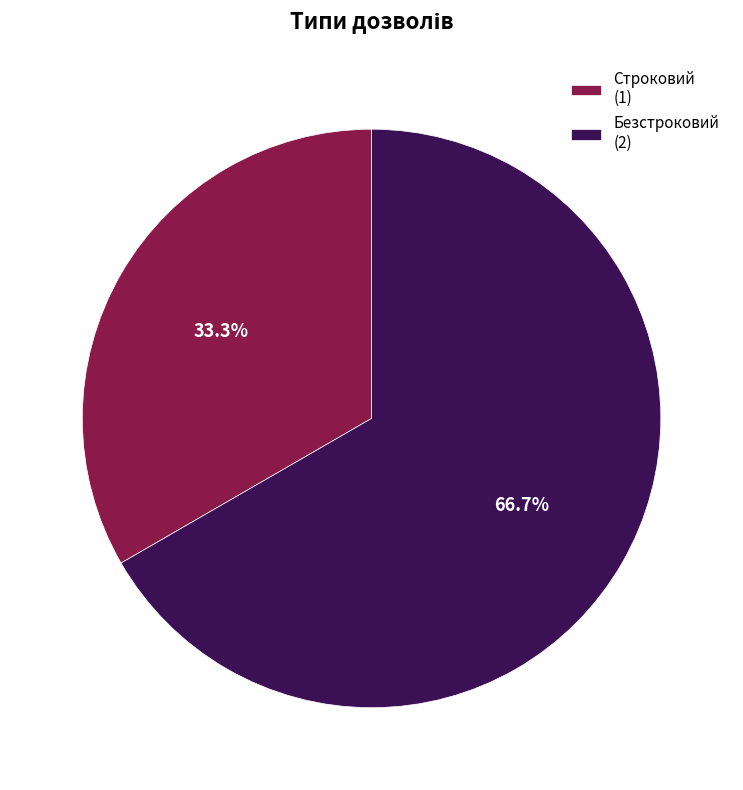

Approximately how many times larger is the value at Строковий (1) compared to Безстроковий (2)?

0.5